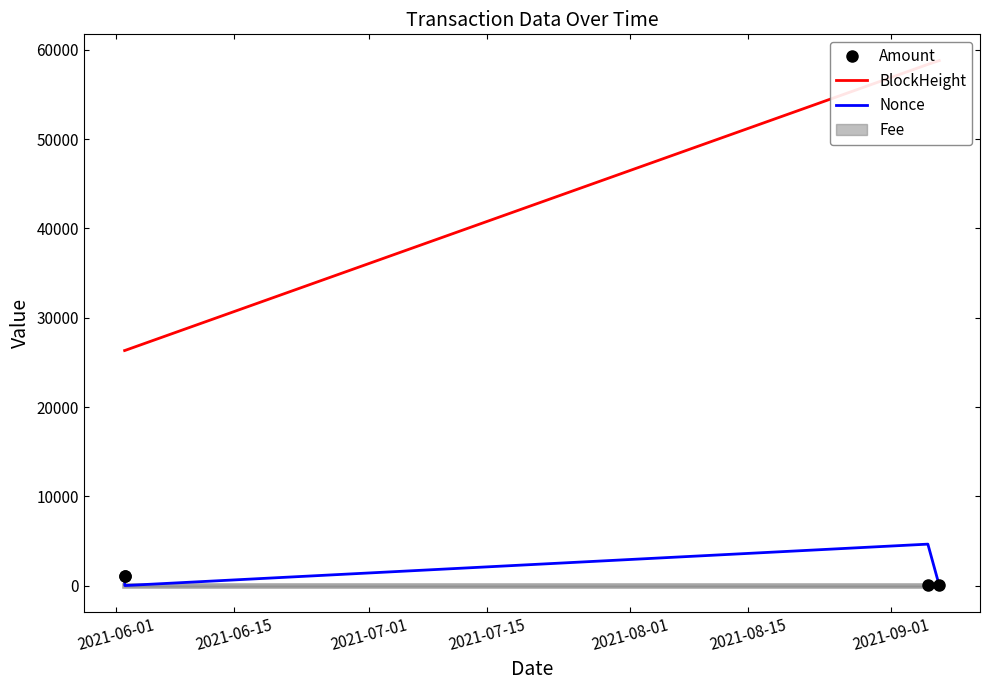

What is the difference between the maximum and minimum values in the Nonce series?

4641.0